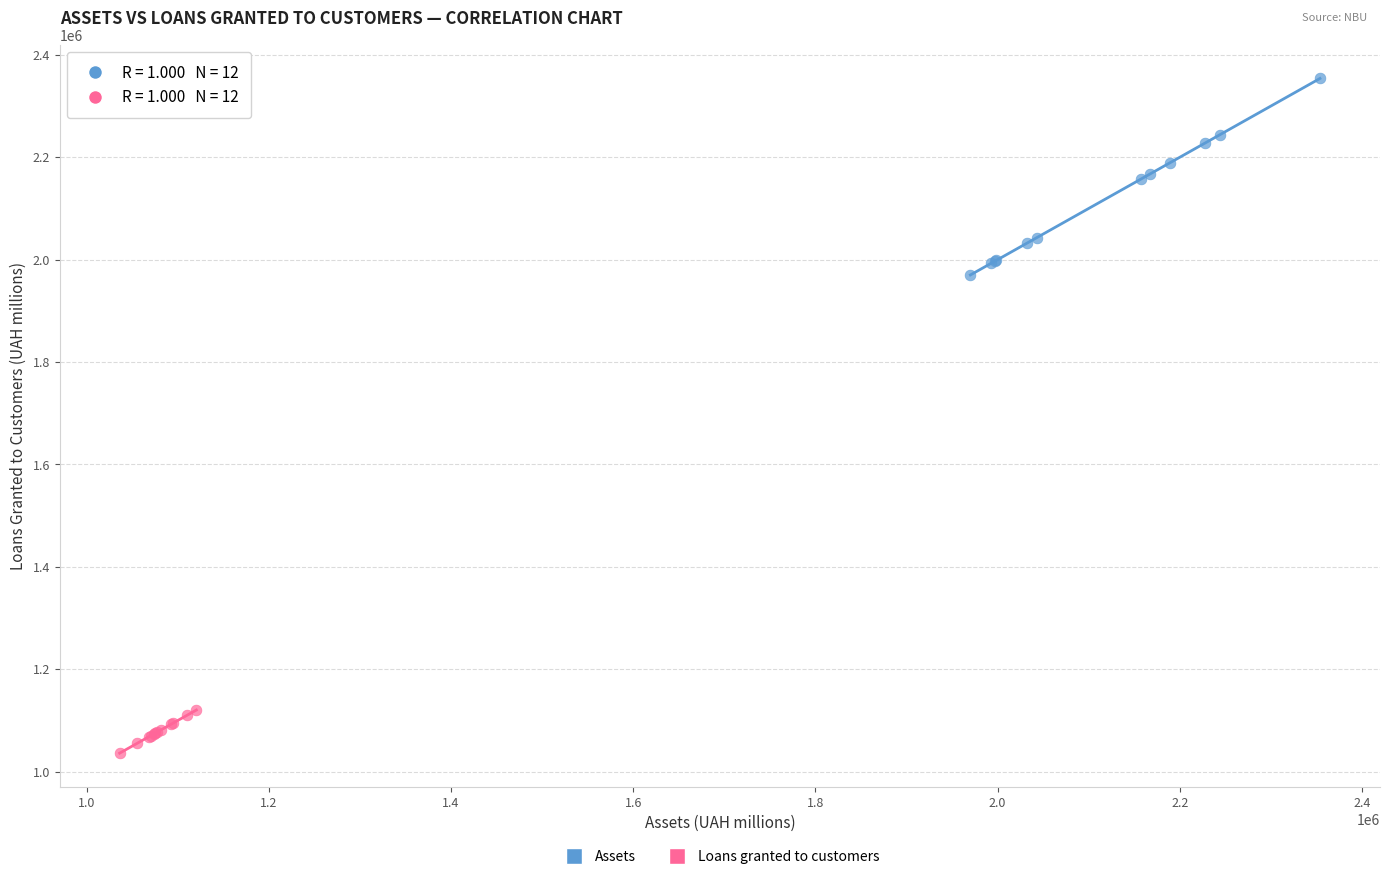

Which series contains the lowest Y value?

Loans granted to customers